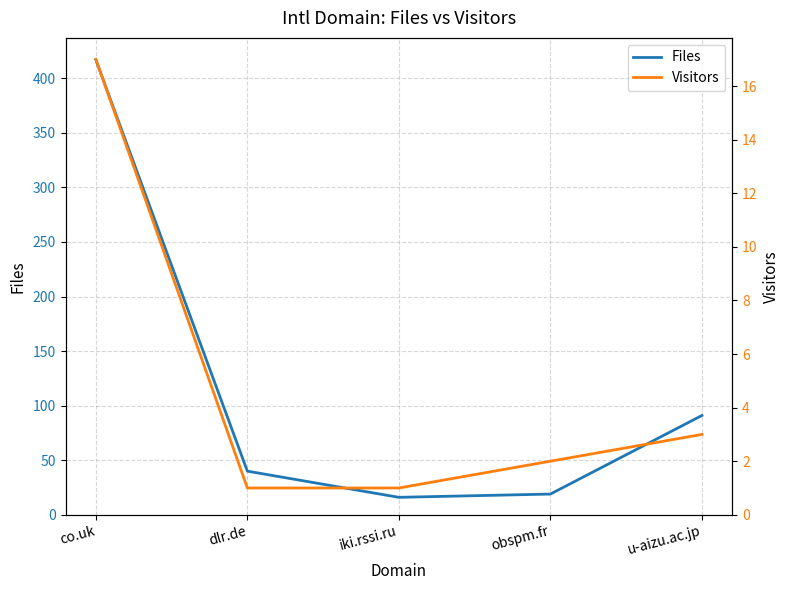

What is the minimum value for Files?

16